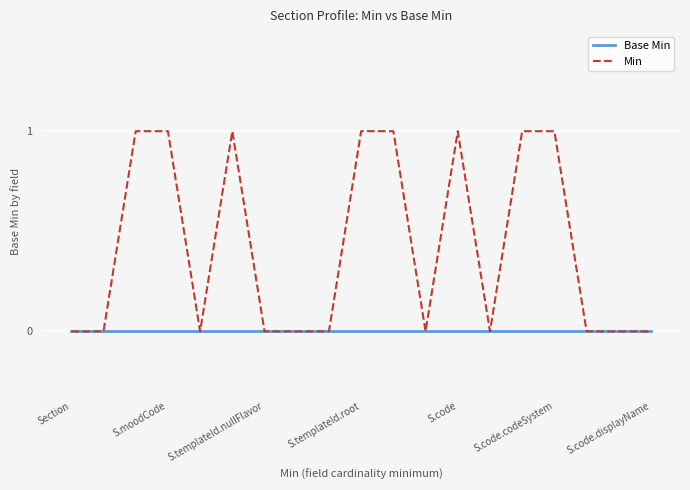

List the series in order of their peak value, highest first.

Min, Base Min